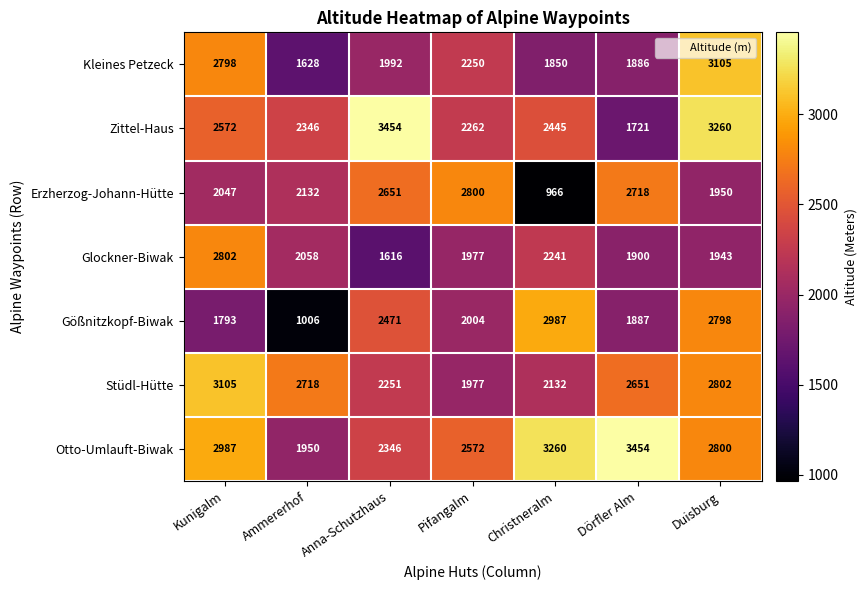

What is the smallest value displayed?

966